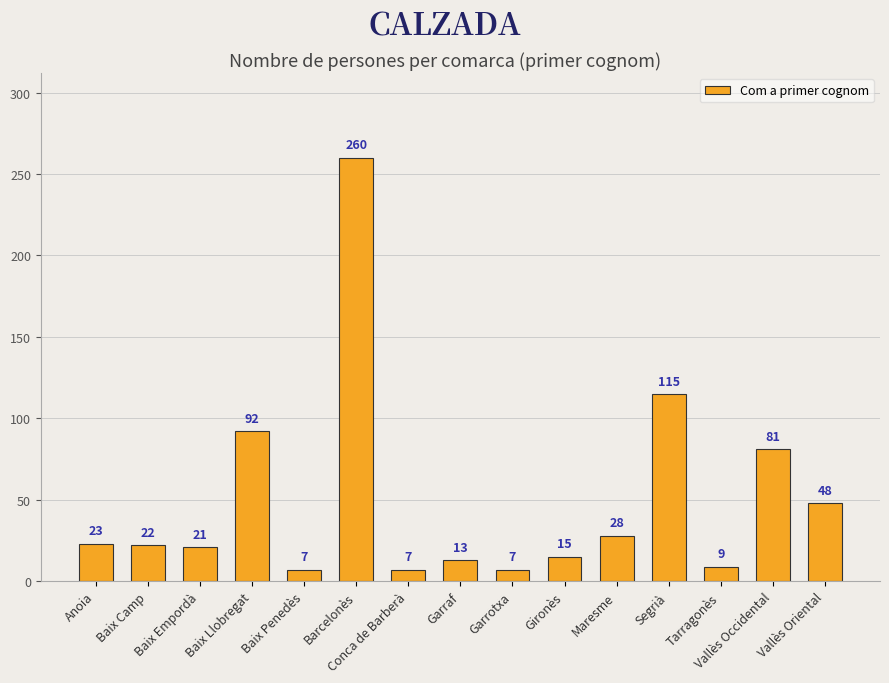

Reading right to left, extract all data points from this chart.

Vallès Oriental=48	Vallès Occidental=81	Tarragonès=9	Segrià=115	Maresme=28	Gironès=15	Garrotxa=7	Garraf=13	Conca de Barberà=7	Barcelonès=260	Baix Penedès=7	Baix Llobregat=92	Baix Empordà=21	Baix Camp=22	Anoia=23